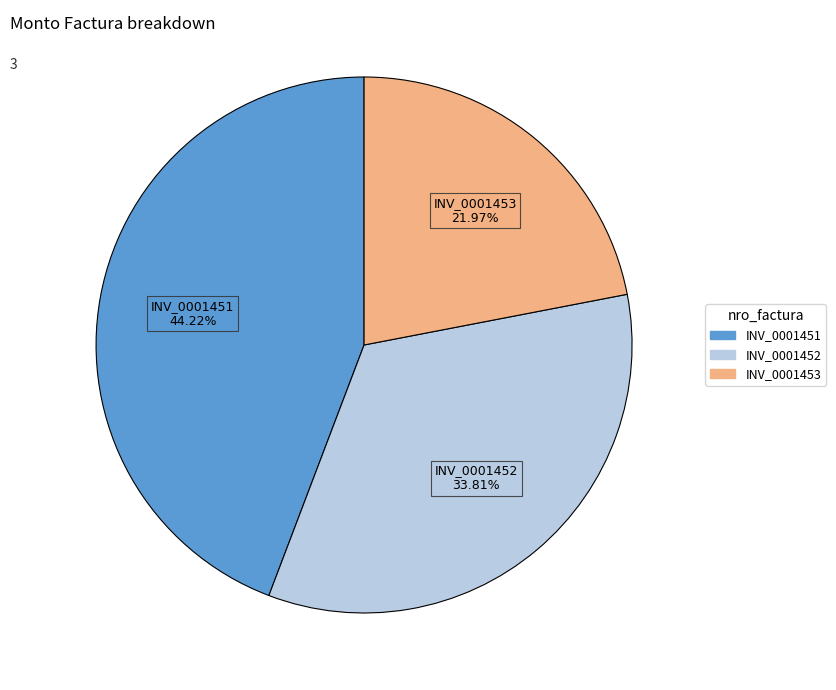

Is there a majority slice in this chart?

No